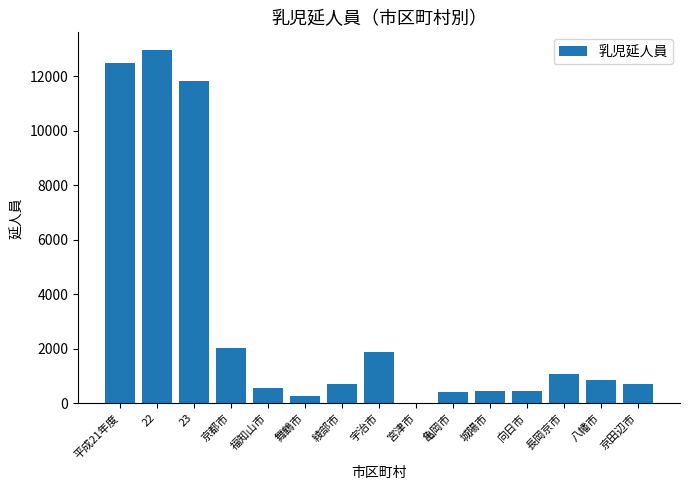

What is the sum of the values at 向日市 and 亀岡市?

830